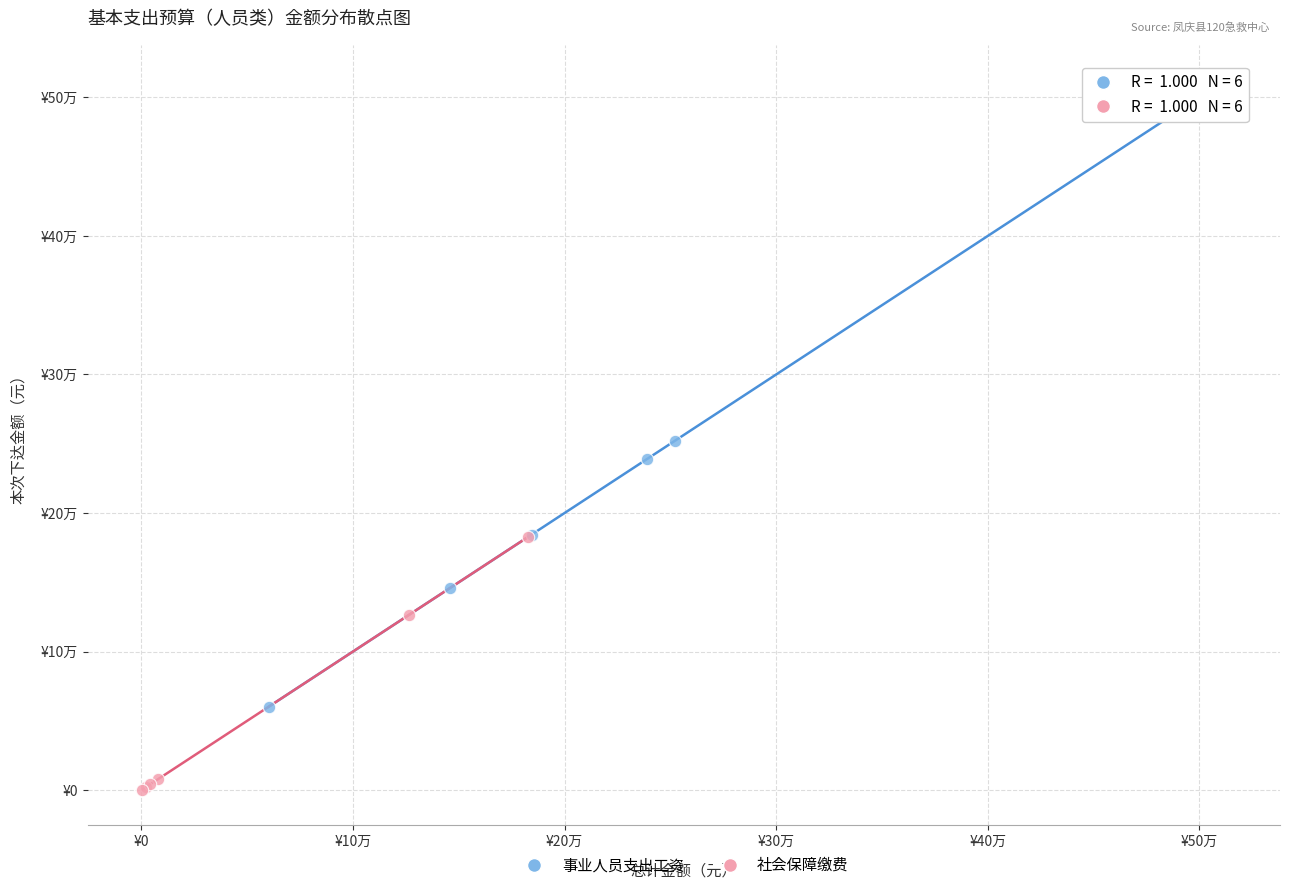

Which series reaches the maximum Y coordinate?

事业人员支出工资